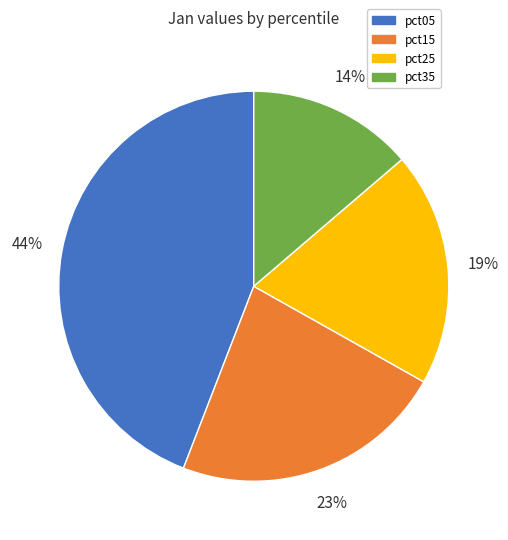

Count the number of slices in the pie.

4